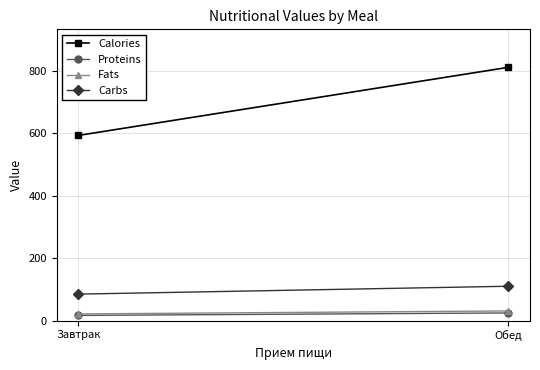

Reading right to left, extract all data points from this chart.

Calories: Обед=810.4	Завтрак=592.4
Proteins: Обед=24.3	Завтрак=16.3
Fats: Обед=30.6	Завтрак=21.1
Carbs: Обед=109.7	Завтрак=84.5